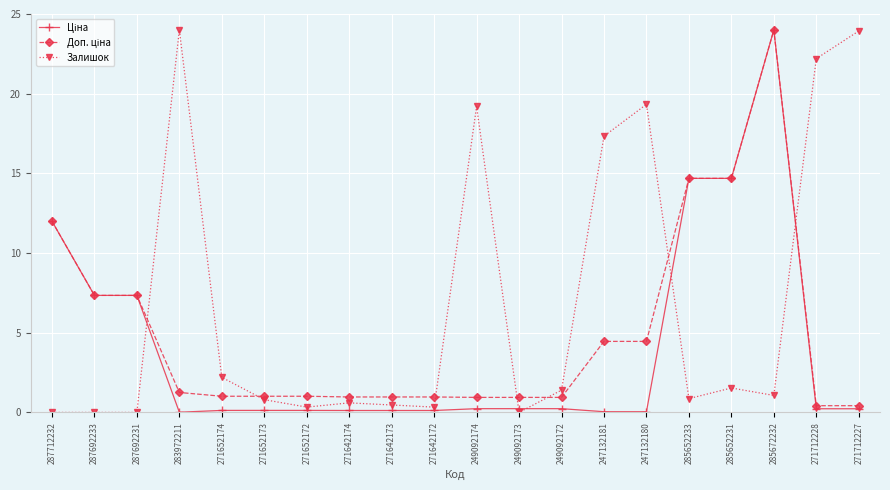

What is the label of the 6th point from the left?

271652173